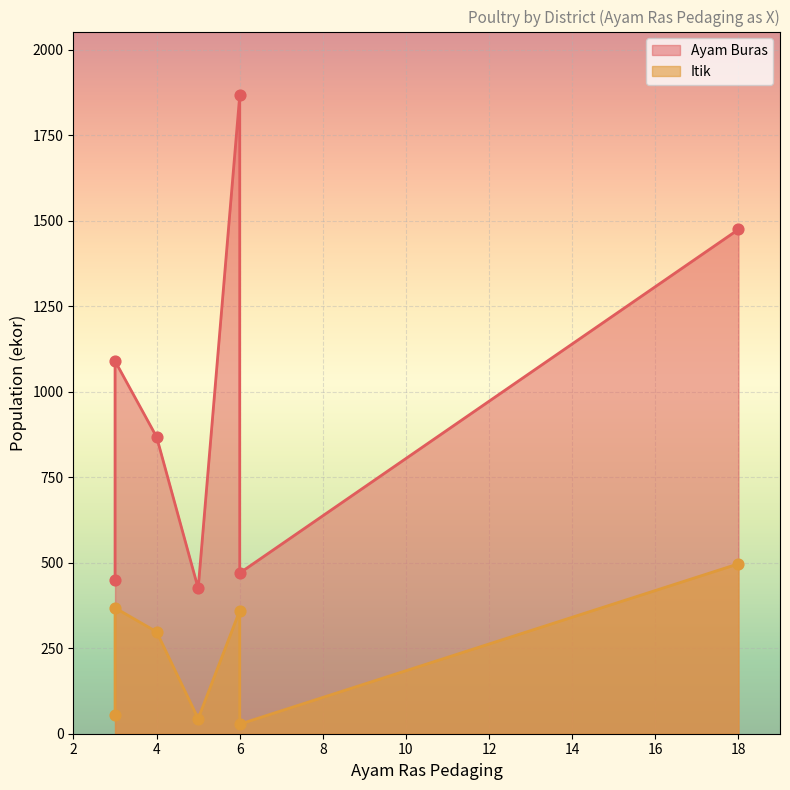

Which series has the largest total across all categories?

Ayam Buras